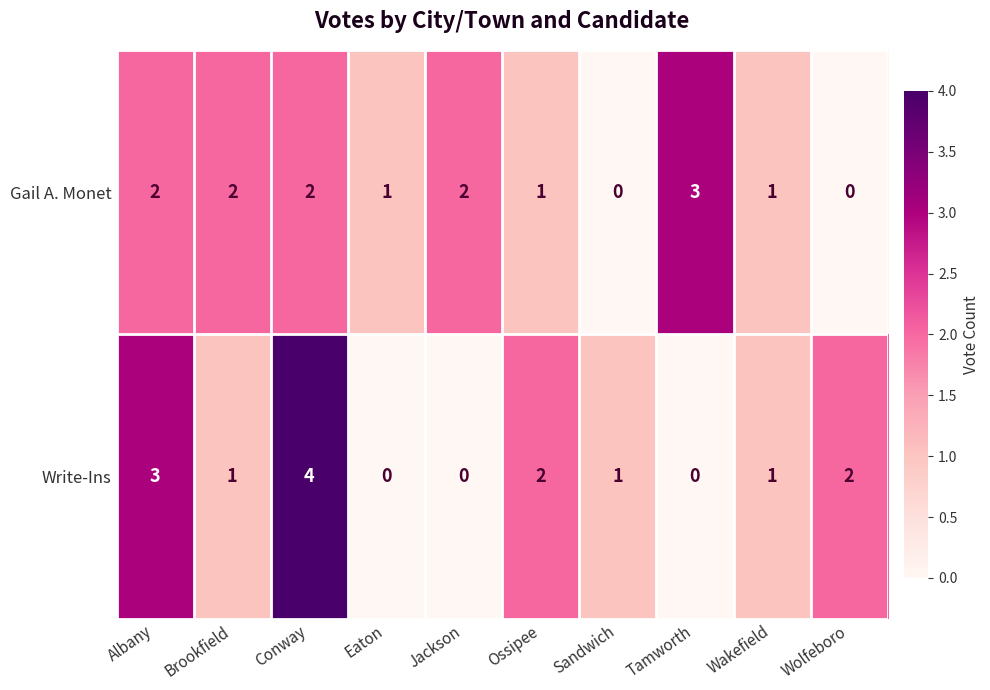

List the series in order of their peak value, highest first.

Write-Ins, Gail A. Monet